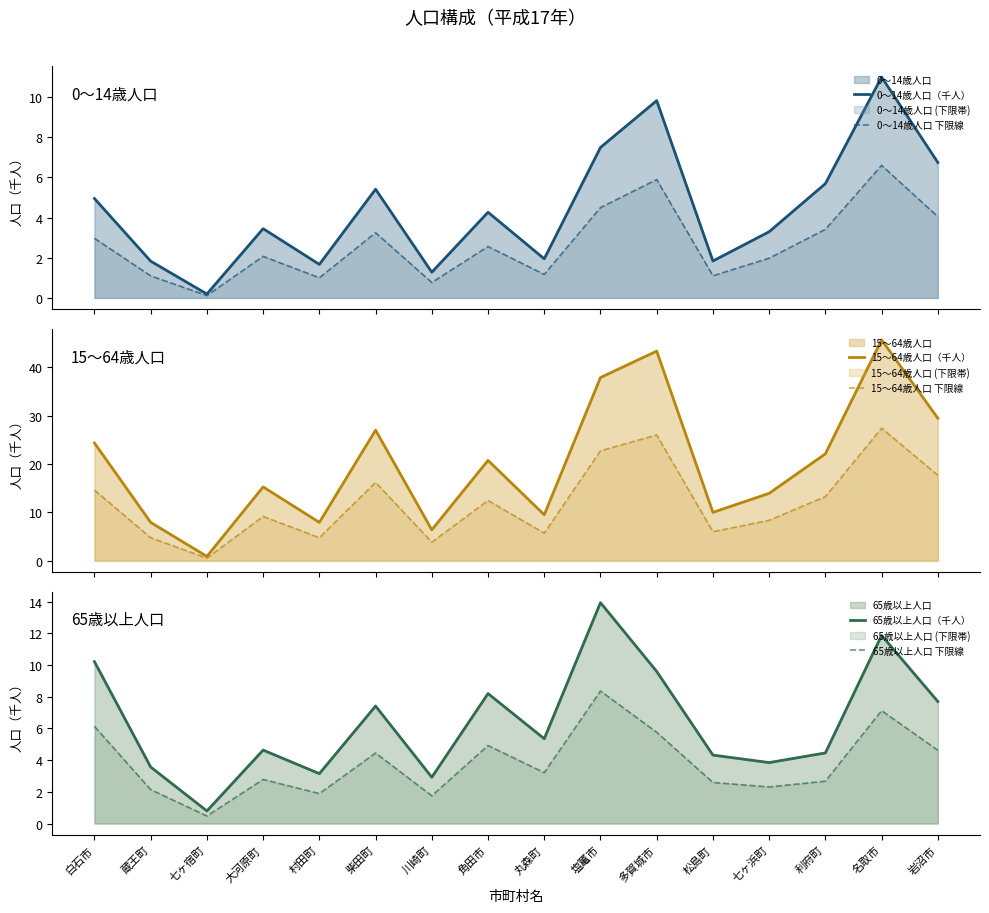

Where is the first local minimum for 65歳以上人口 下限線?

七ヶ宿町